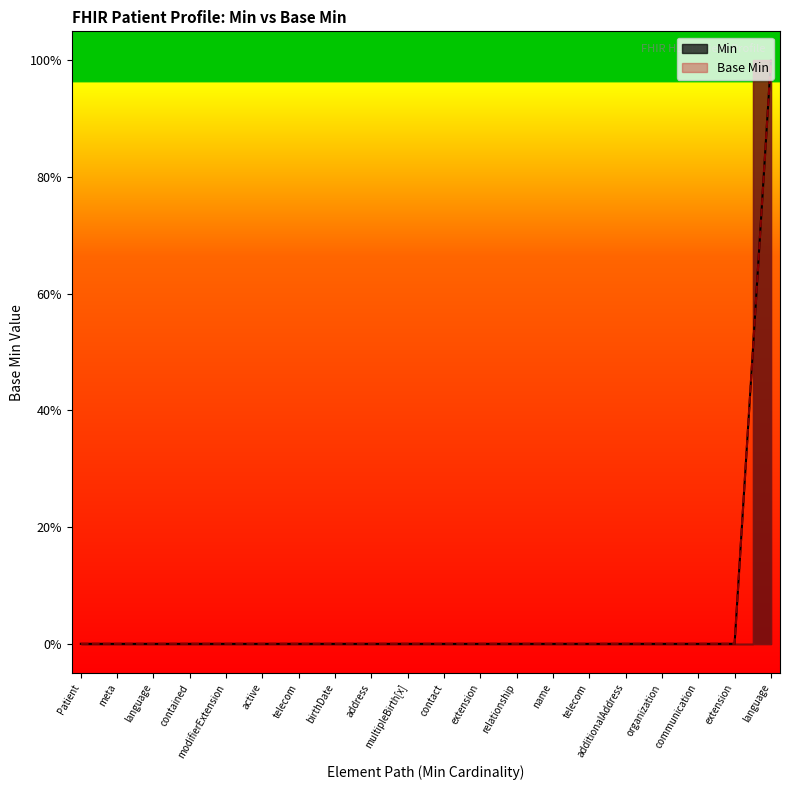

Rank the categories by value from lowest to highest.

0, 0, 0, 0, 0, 0, 0, 0, 0, 0, 0, 0, 0, 0, 0, 0, 0, 0, 0, 1